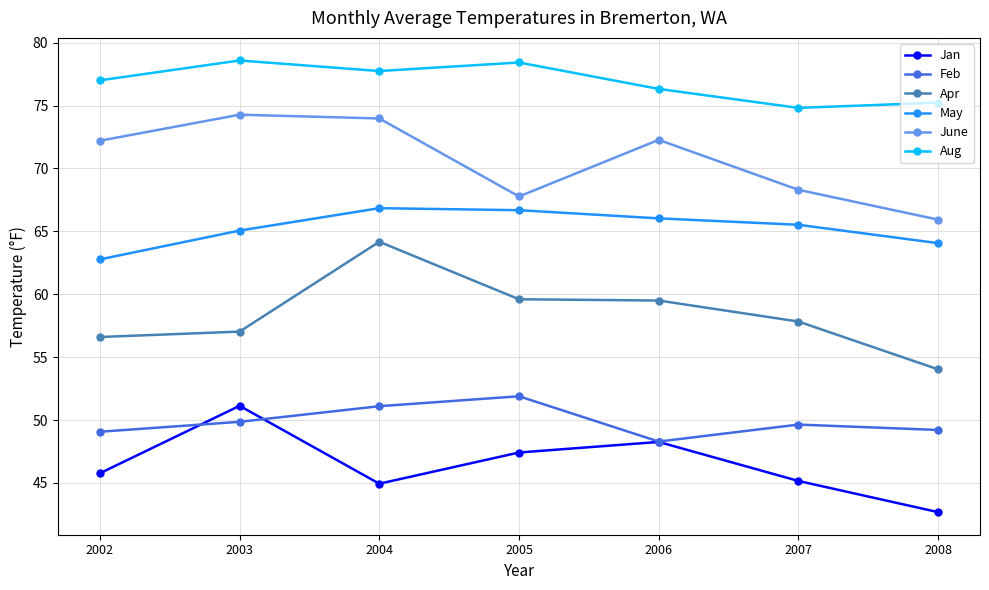

The Apr series shows 57.0 at 2003. True or false?

True